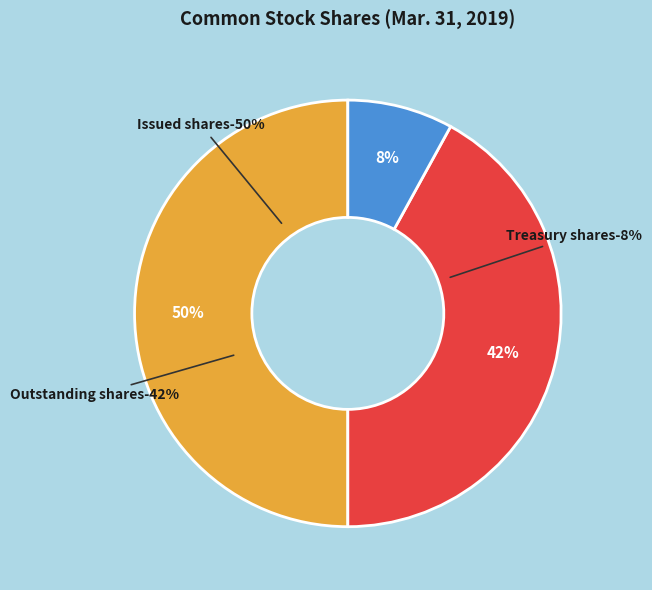

What percentage is the Issued shares slice, to the nearest percent?

50%